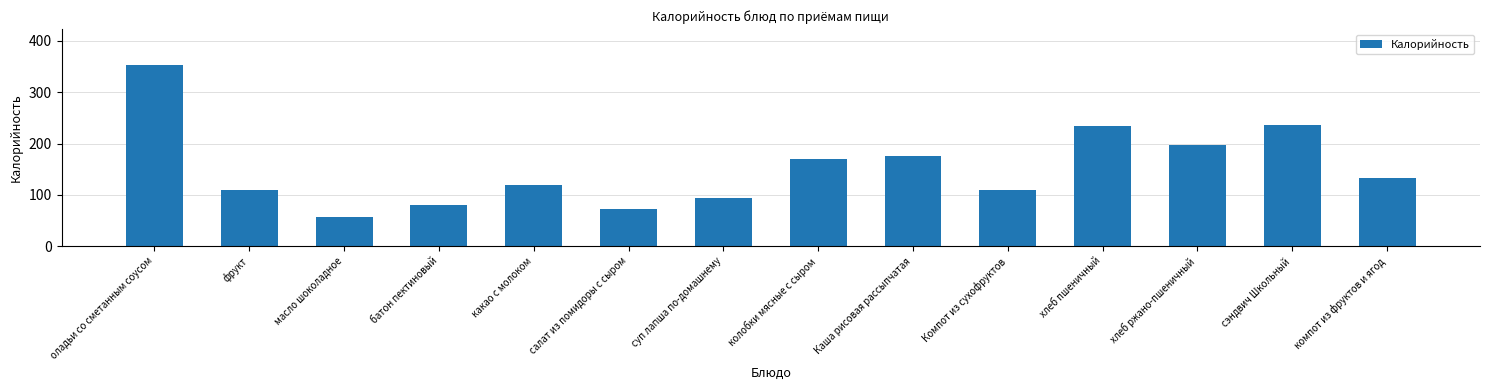

Approximately how many times larger is the value at колобки мясные с сыром compared to масло шоколадное?

3.0